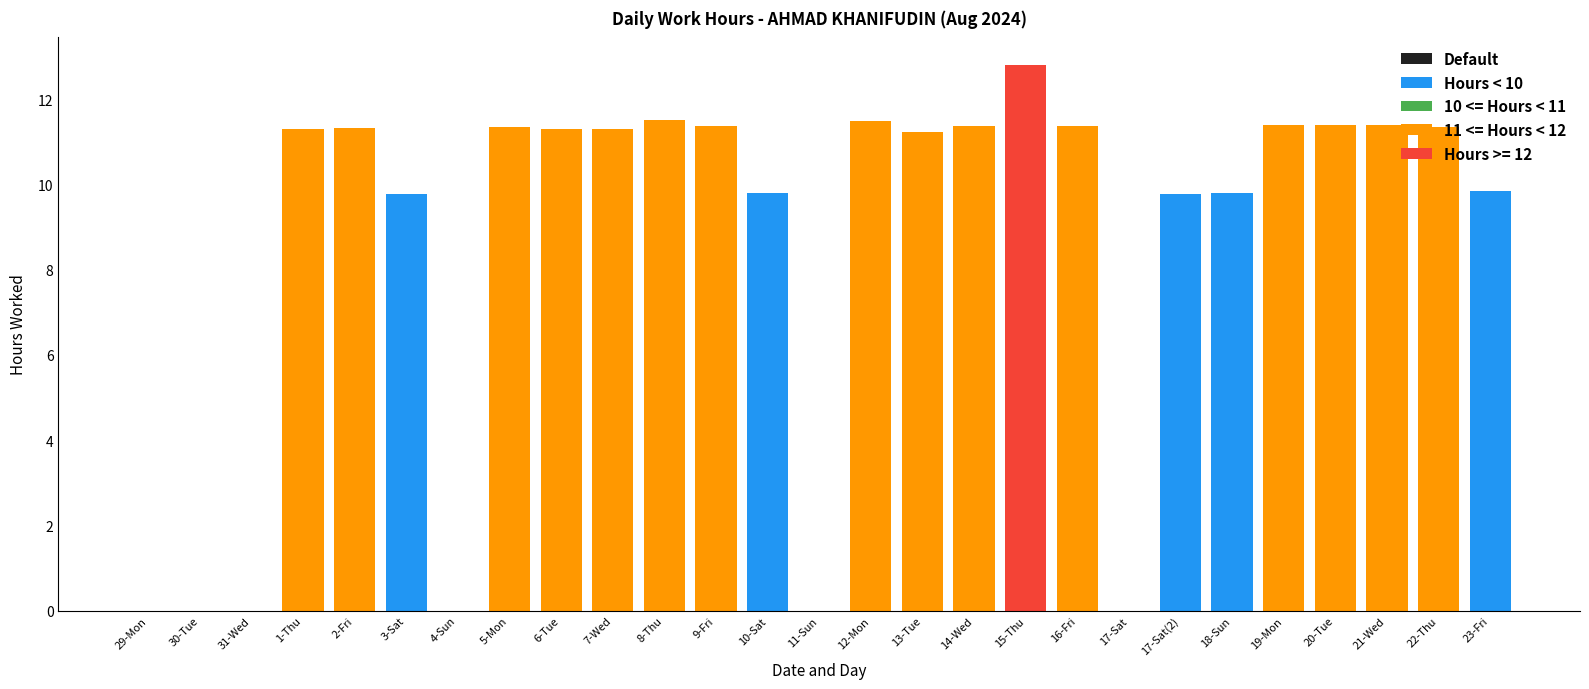

Between 31-Wed and 12-Mon, which is larger?

12-Mon